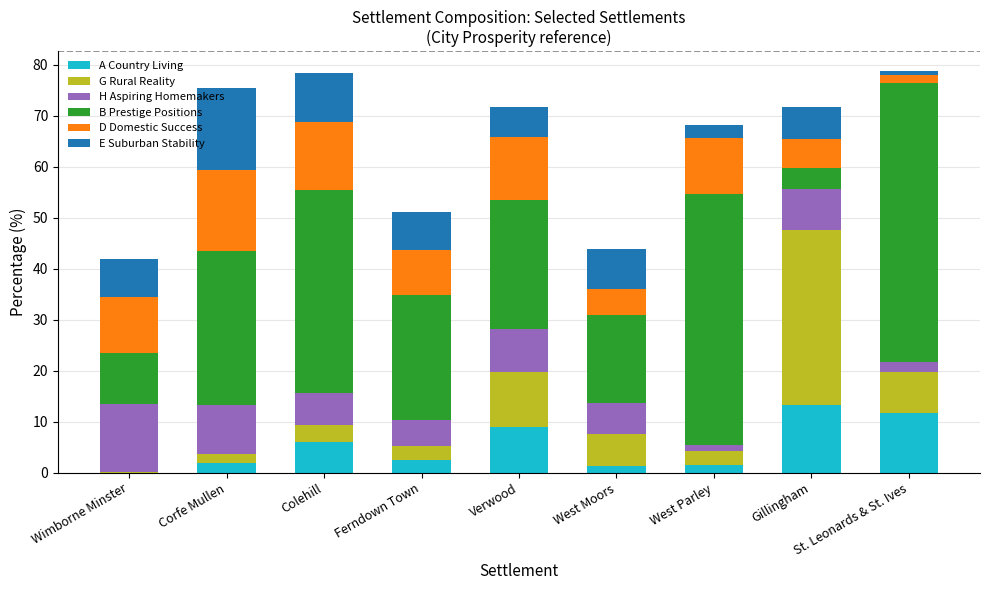

Are the bars horizontal?

No